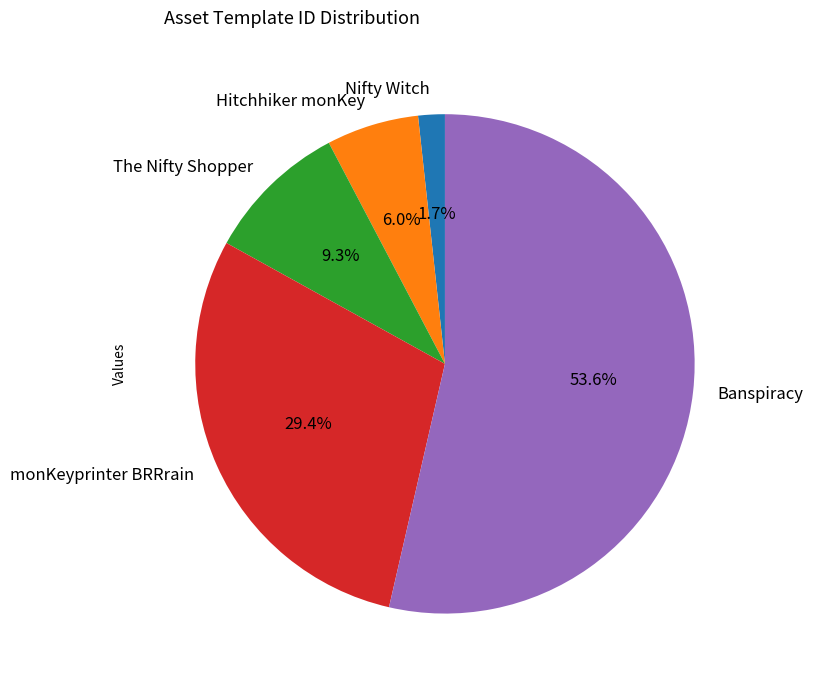

Is there any slice that represents more than half of the pie?

Yes